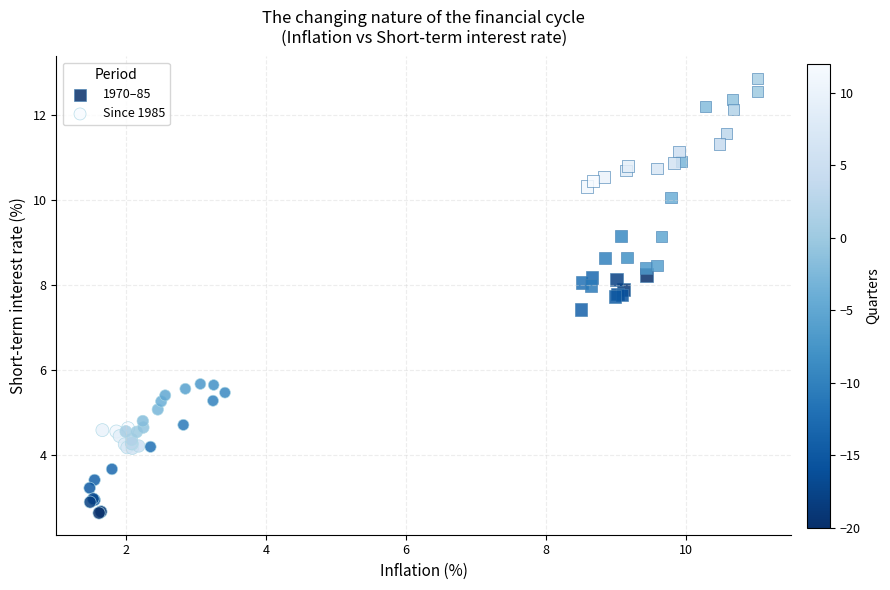

What are all the series names shown in the legend?

1970–85, Since 1985